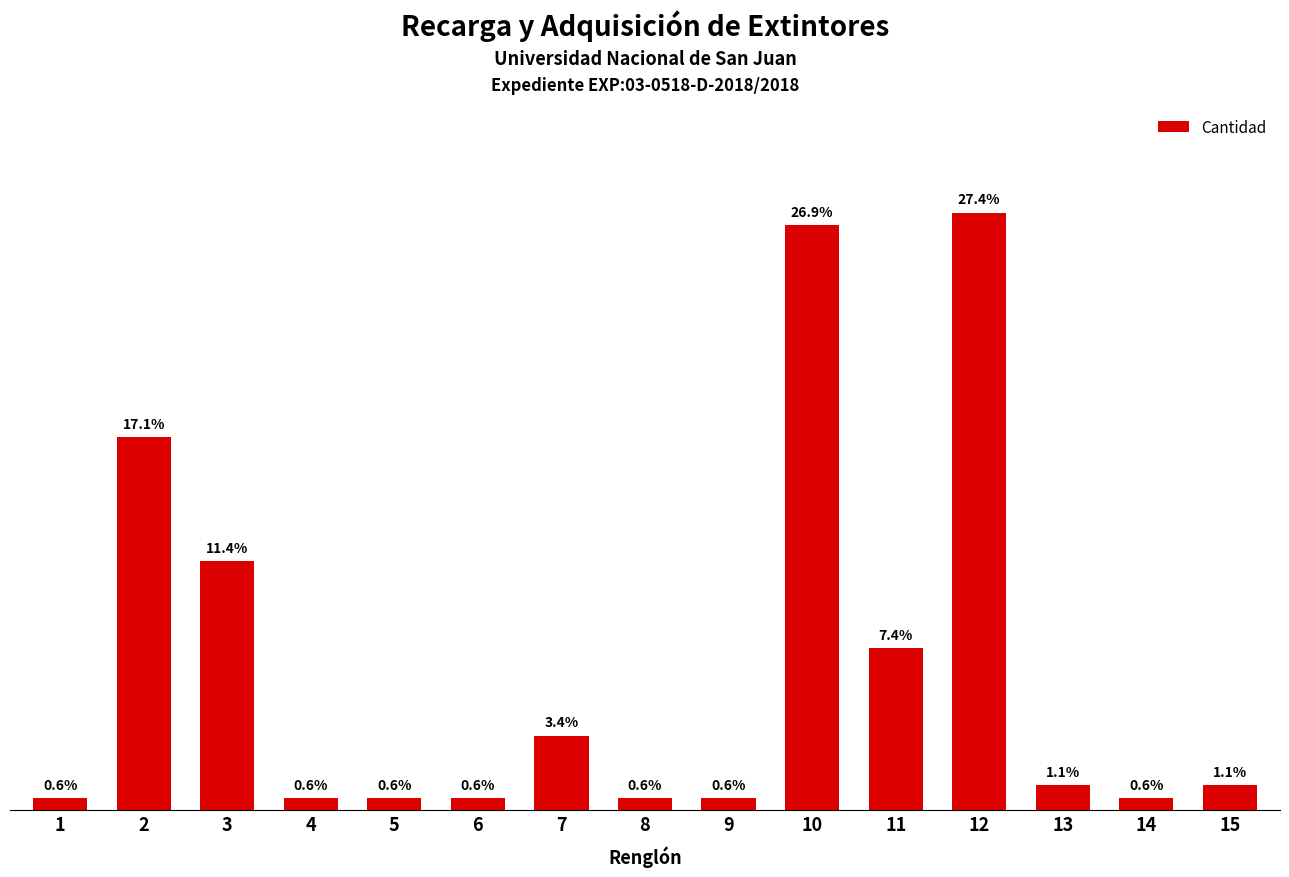

Are the bars horizontal?

No